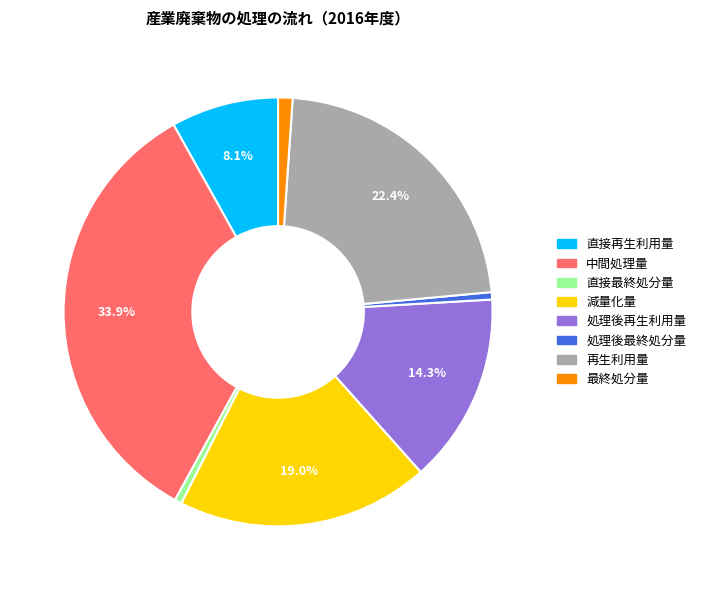

How many slices are in this pie chart?

8